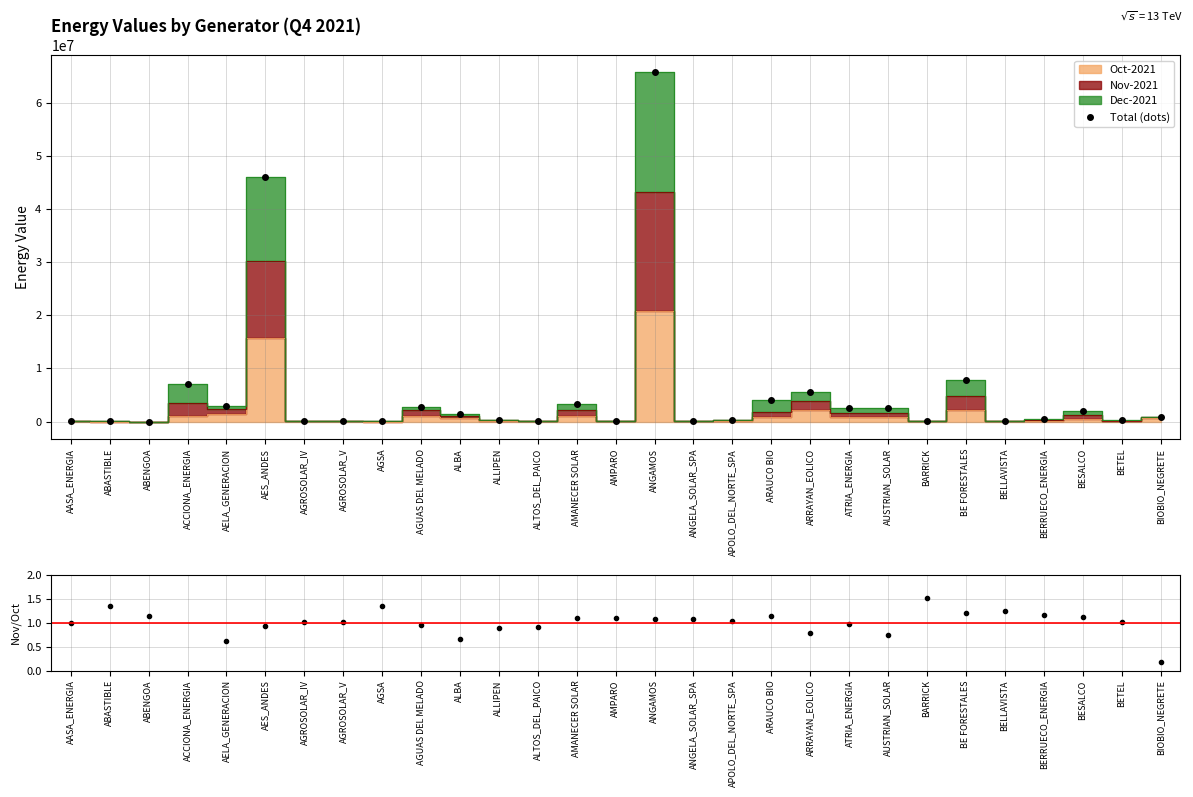

Reading left to right, list all the values displayed in this chart.

Total (dots): AASA_ENERGIA=58733.6	ABASTIBLE=30100.9	ABENGOA=4255.0	ACCIONA_ENERGIA=7009214.7	AELA_GENERACION=2841240.1	AES_ANDES=45912428.4	AGROSOLAR_IV=120711.1	AGROSOLAR_V=120711.1	AGSA=44056.5	AGUAS DEL MELADO=2752492.6	ALBA=1383324.4	ALLIPEN=324412.2	ALTOS_DEL_PAICO=69863.4	AMANECER SOLAR=3310759.0	AMPARO=141627.5	ANGAMOS=65664255.0	ANGELA_SOLAR_SPA=147716.6	APOLO_DEL_NORTE_SPA=351348.3	ARAUCO BIO=4081267.9	ARRAYAN_EOLICO=5496287.3	ATRIA_ENERGIA=2622819.1	AUSTRIAN_SOLAR=2600475.8	BARRICK=142195.2	BE FORESTALES=7739923.9	BELLAVISTA=113448.8	BERRUECO_ENERGIA=418964.4	BESALCO=1911357.5	BETEL=295915.4	BIOBIO_NEGRETE=925108.0
Nov/Oct: AASA_ENERGIA=1.0	ABASTIBLE=1.3	ABENGOA=1.1	ACCIONA_ENERGIA=2.3	AELA_GENERACION=0.6	AES_ANDES=0.9	AGROSOLAR_IV=1.0	AGROSOLAR_V=1.0	AGSA=1.3	AGUAS DEL MELADO=1.0	ALBA=0.7	ALLIPEN=0.9	ALTOS_DEL_PAICO=0.9	AMANECER SOLAR=1.1	AMPARO=1.1	ANGAMOS=1.1	ANGELA_SOLAR_SPA=1.1	APOLO_DEL_NORTE_SPA=1.0	ARAUCO BIO=1.1	ARRAYAN_EOLICO=0.8	ATRIA_ENERGIA=1.0	AUSTRIAN_SOLAR=0.7	BARRICK=1.5	BE FORESTALES=1.2	BELLAVISTA=1.2	BERRUECO_ENERGIA=1.2	BESALCO=1.1	BETEL=1.0	BIOBIO_NEGRETE=0.2